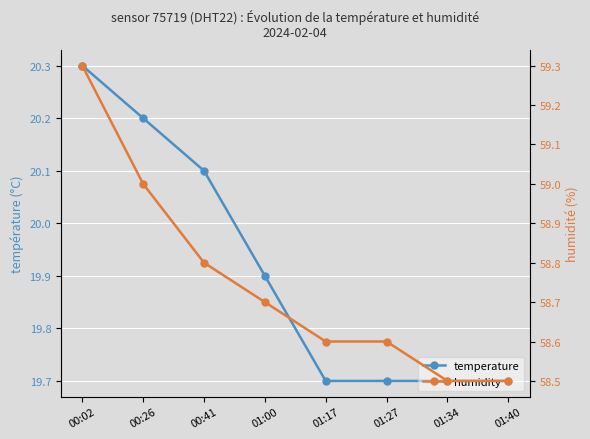

What position from the left is 01:34?

7